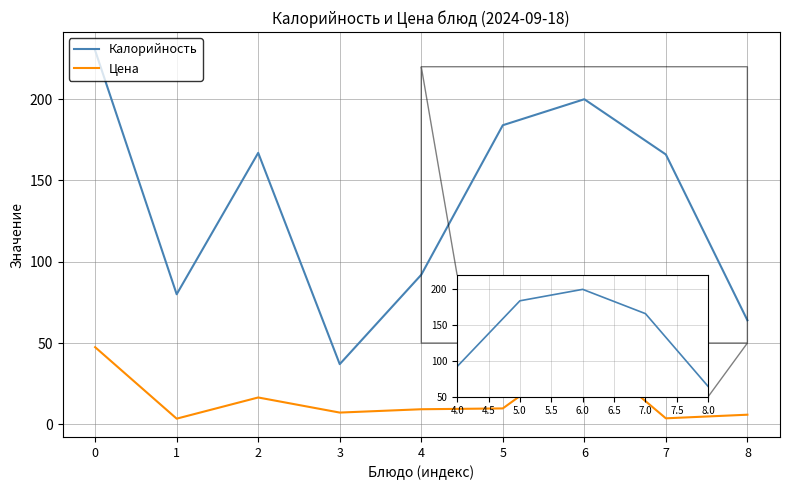

Between 0 and 3, which series saw the biggest shift?

Калорийность